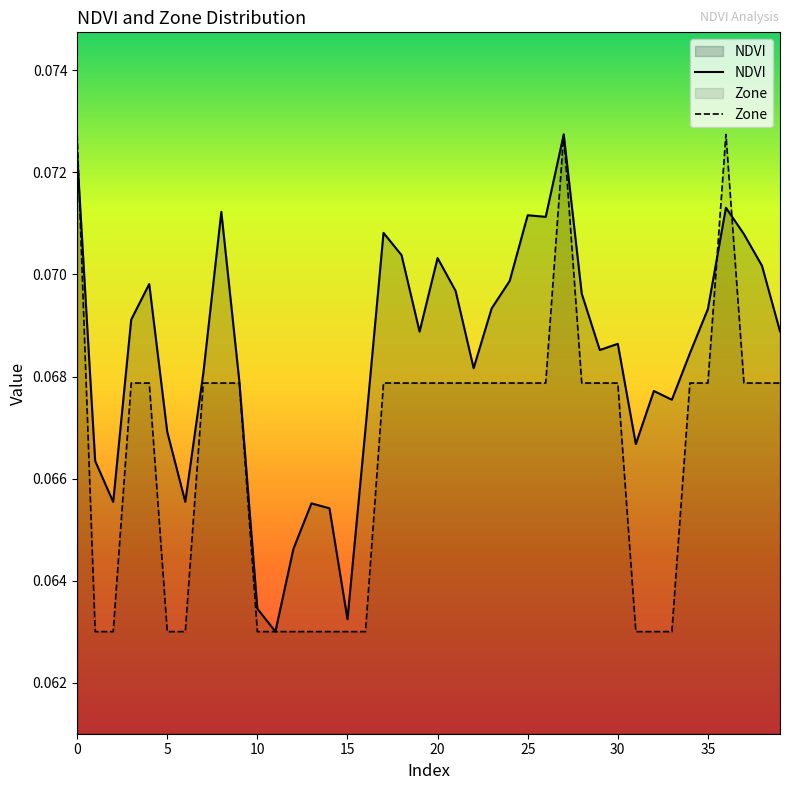

Is the value of NDVI at 29 greater than the value of Zone at 37?

Yes